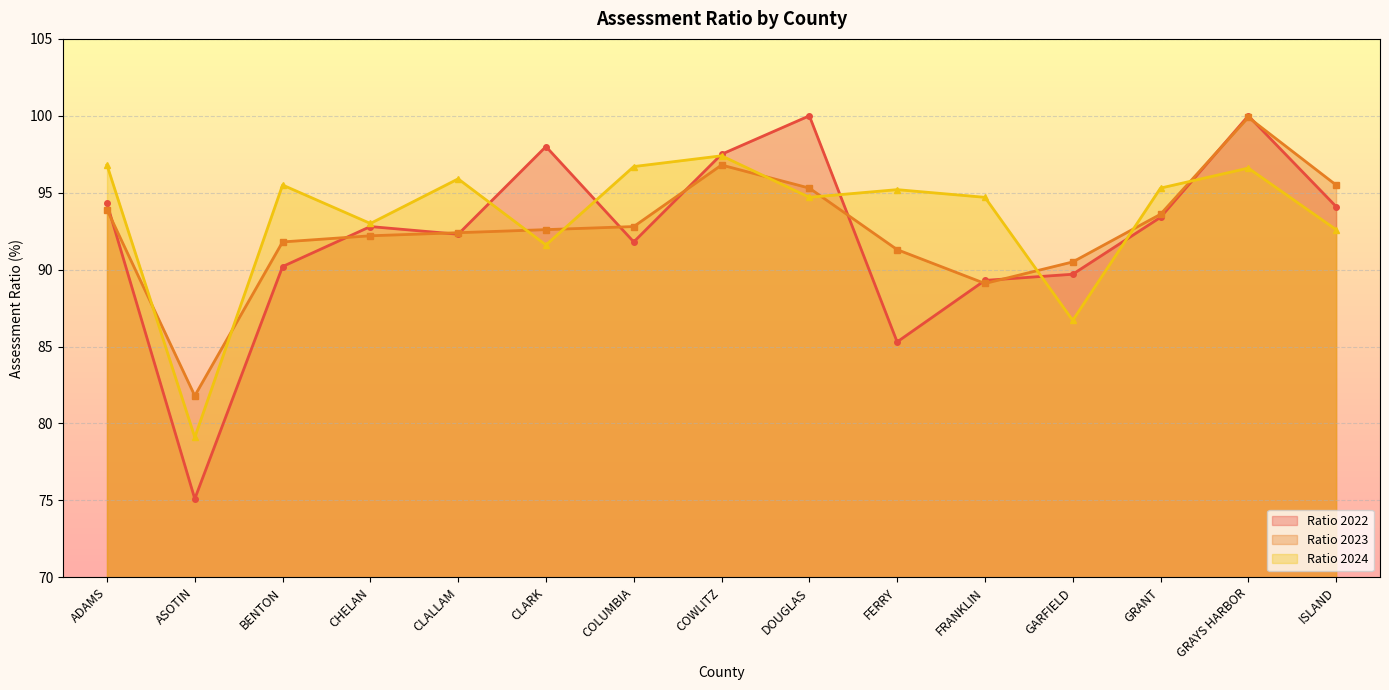

Rank the categories by Ratio 2023 value from lowest to highest.

ASOTIN, FRANKLIN, GARFIELD, FERRY, BENTON, CHELAN, CLALLAM, CLARK, COLUMBIA, GRANT, ADAMS, DOUGLAS, ISLAND, COWLITZ, GRAYS HARBOR